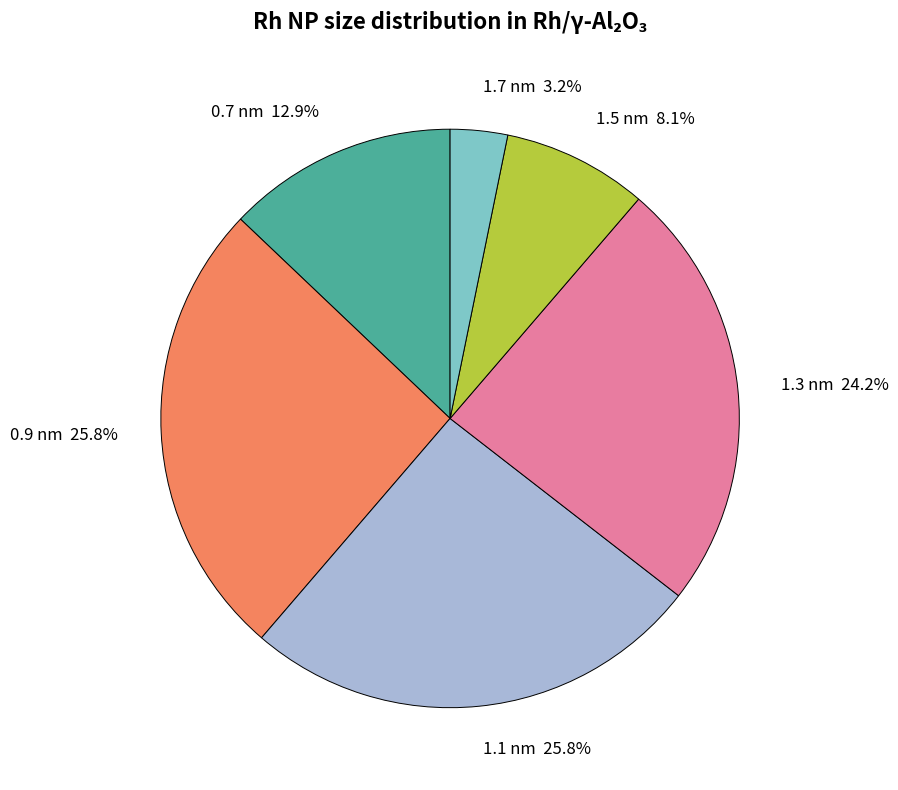

Between 0.9 and 1.7, which is larger?

0.9